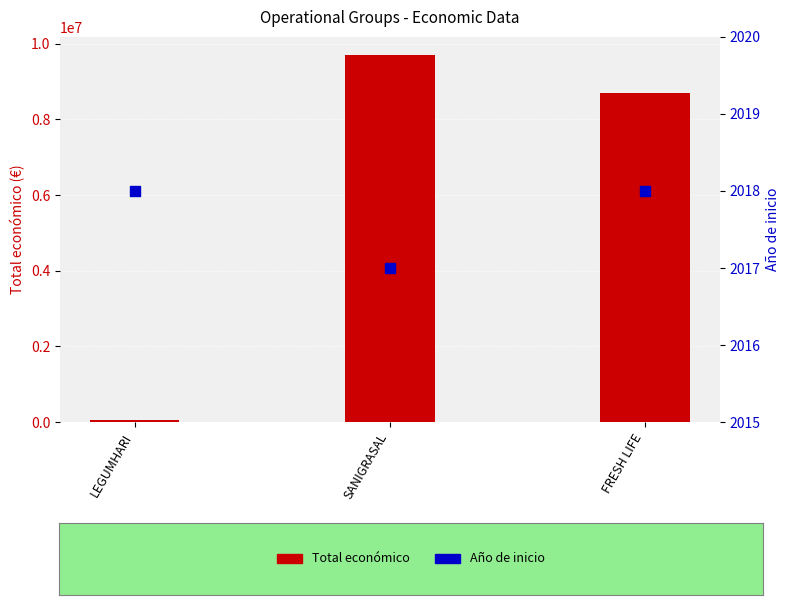

Which series has the largest total across all categories?

Total económico